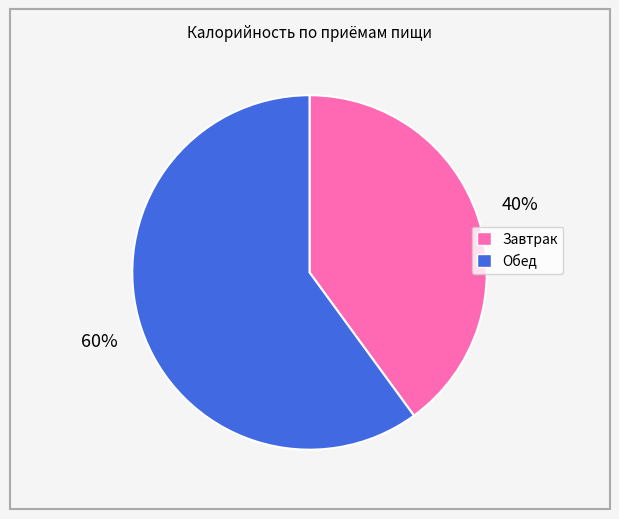

To the nearest percent, what is the combined percentage of Завтрак and Обед?

100%